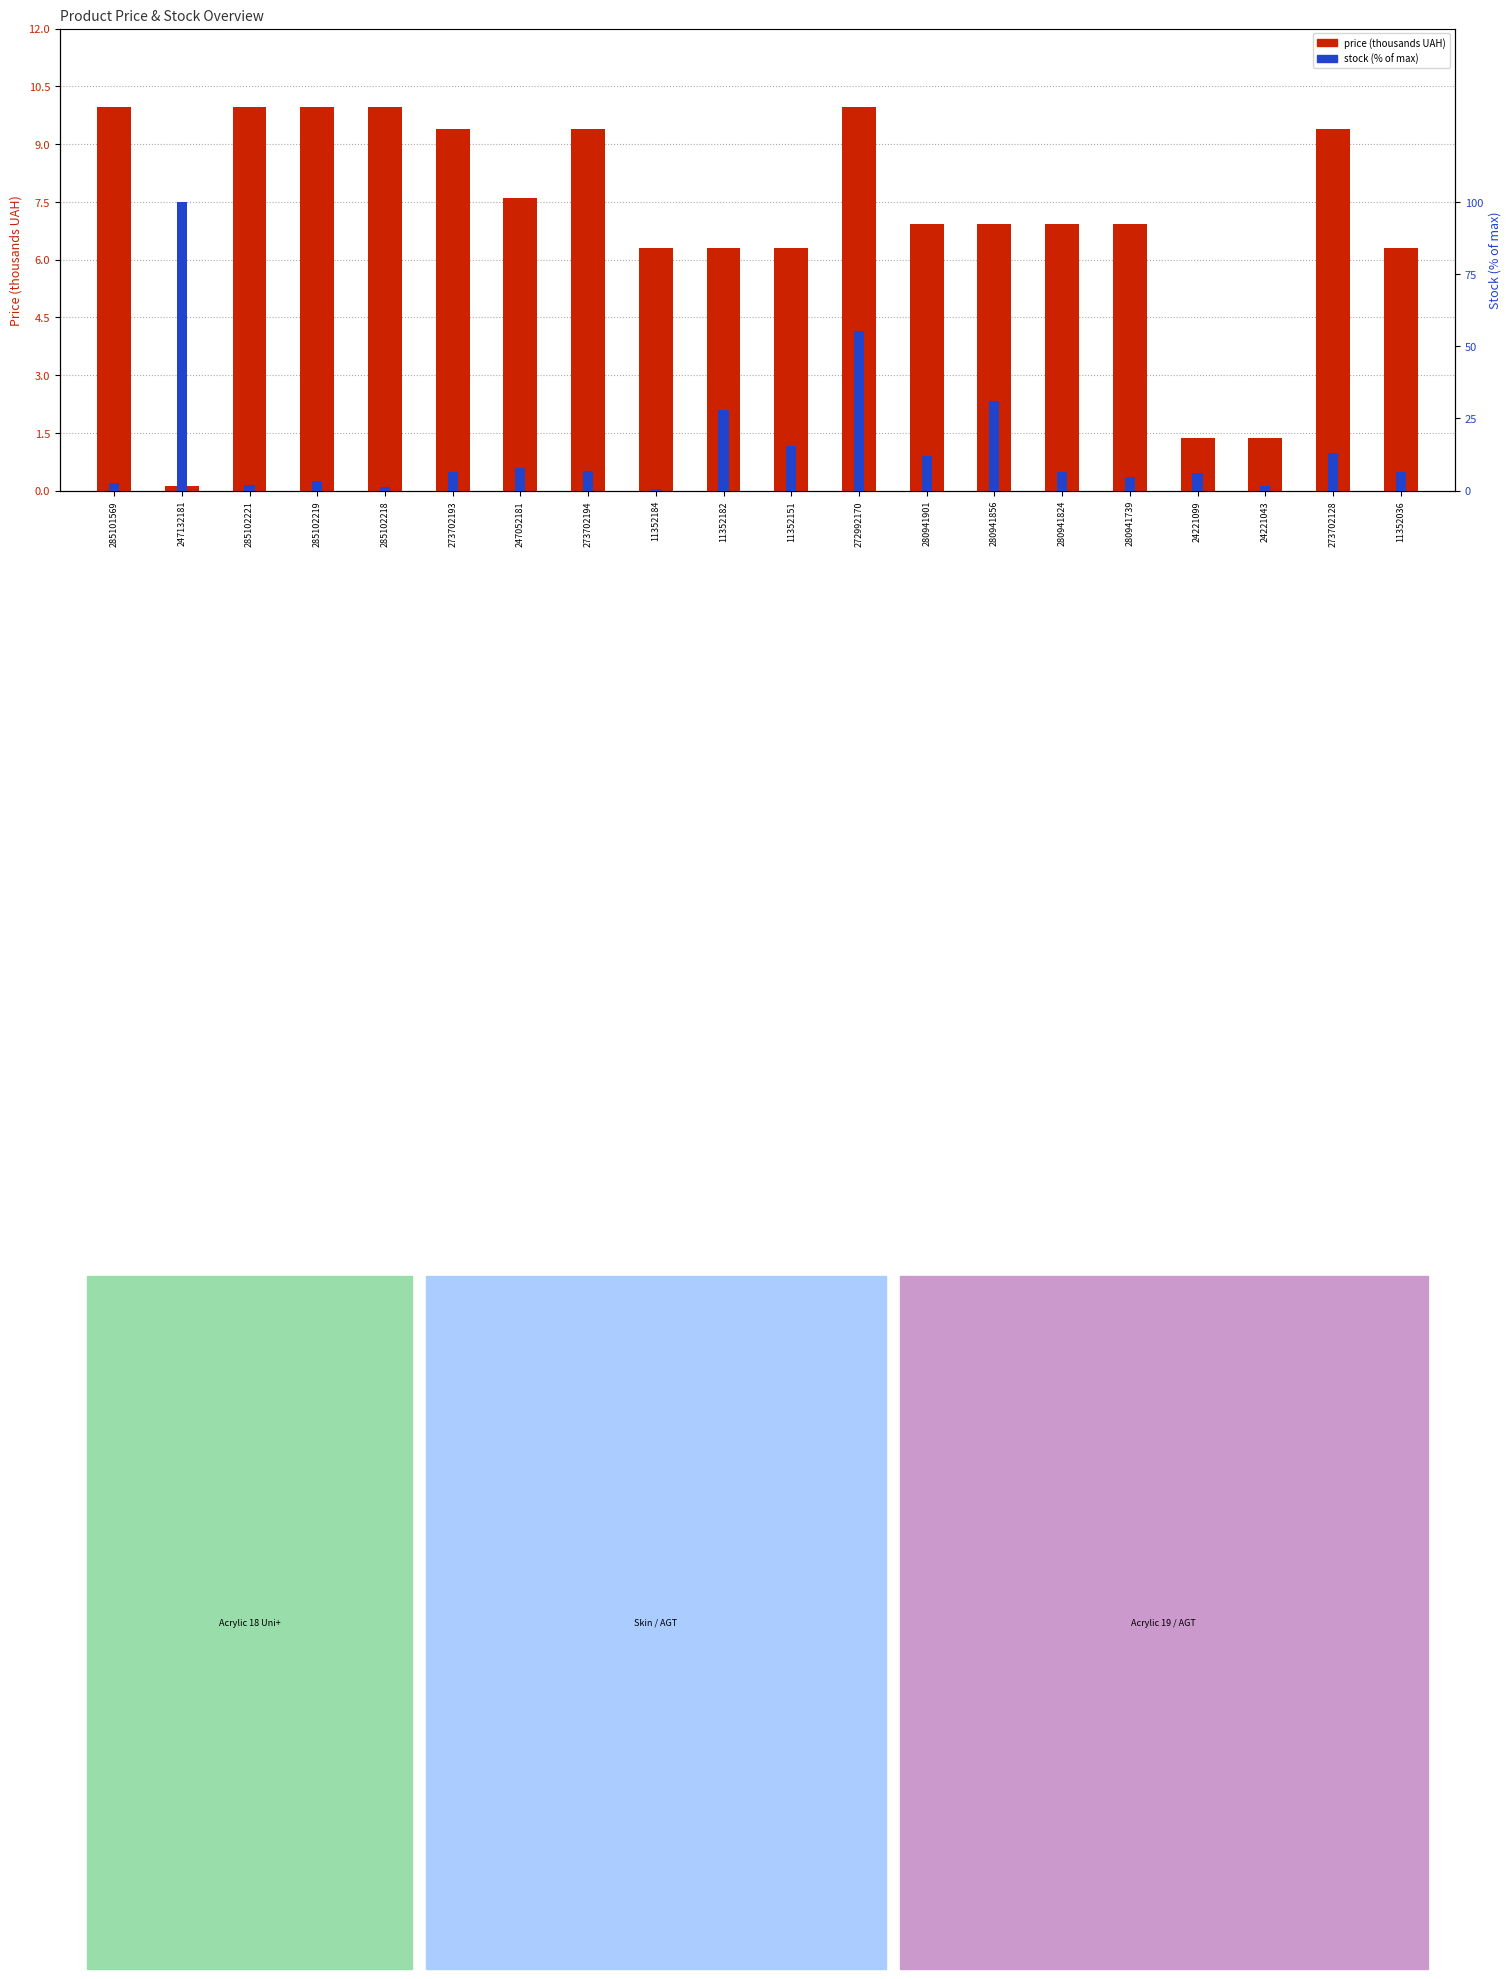

Reading left to right, list all the values displayed in this chart.

price (thousands UAH): 10.0	0.1	10.0	10.0	10.0	9.4	7.6	9.4	6.3	6.3	6.3	10.0	6.9	6.9	6.9	6.9	1.4	1.4	9.4	6.3
stock (% of max): 2.7	100.0	1.9	3.5	1.2	6.5	7.7	6.9	0.4	28.1	15.4	55.4	11.9	31.2	6.5	4.6	6.2	1.5	13.1	6.5